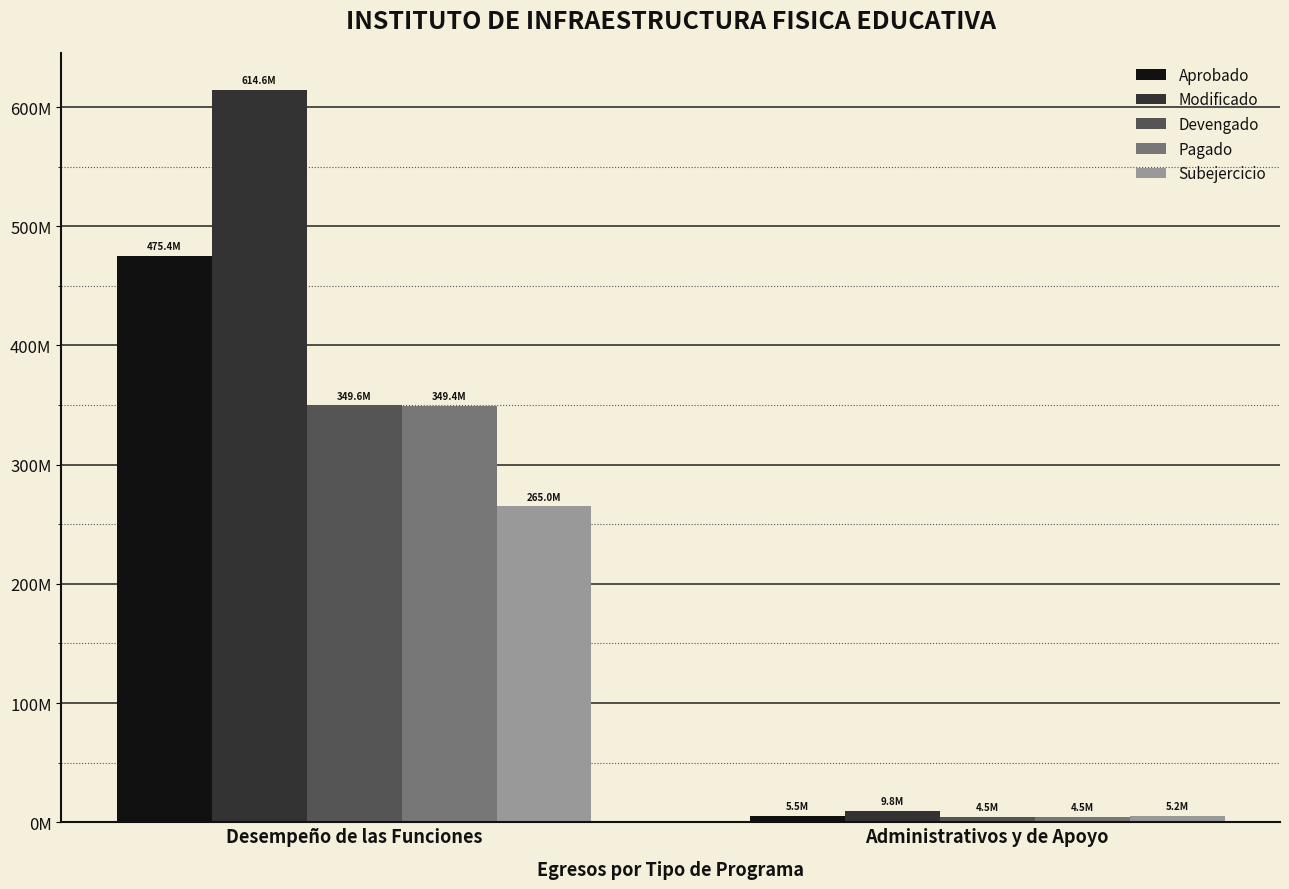

What is the lowest value of the Devengado series?

4547717.0